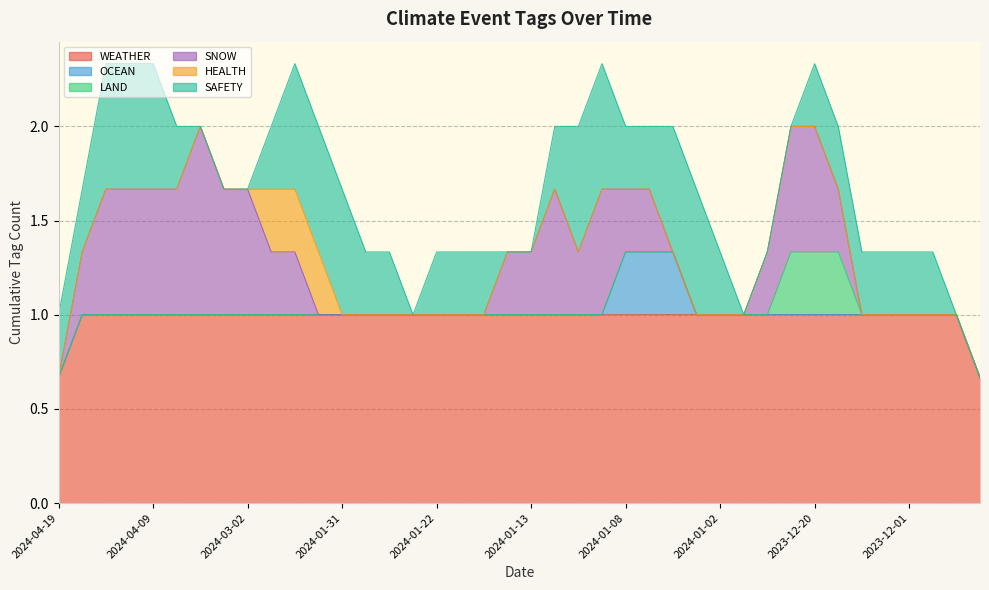

What is the total value across all series at 2023-12-01?

2